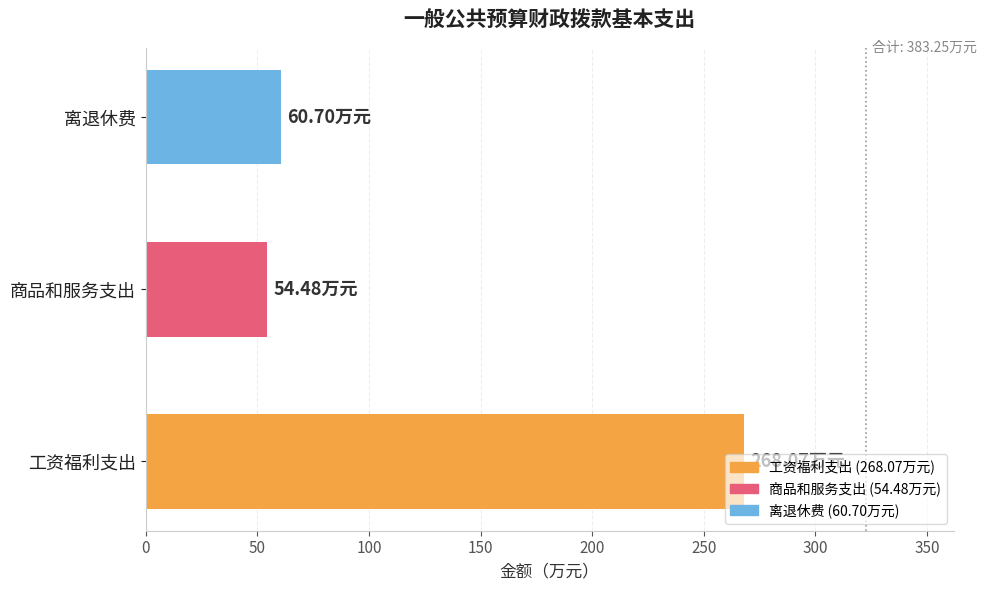

How many data points are above 60?

2